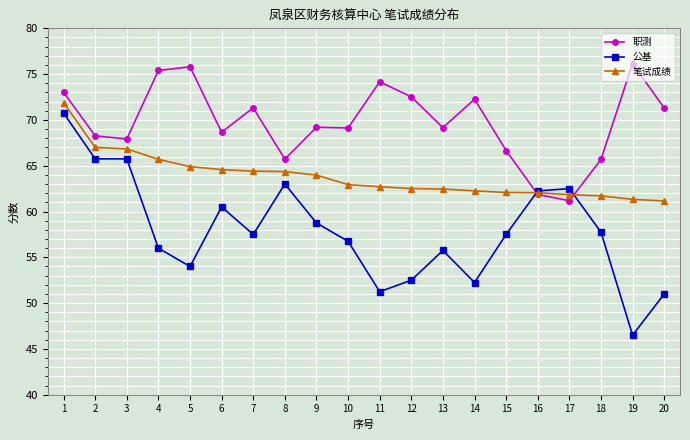

What is the average value of the 笔试成绩 series?

63.8